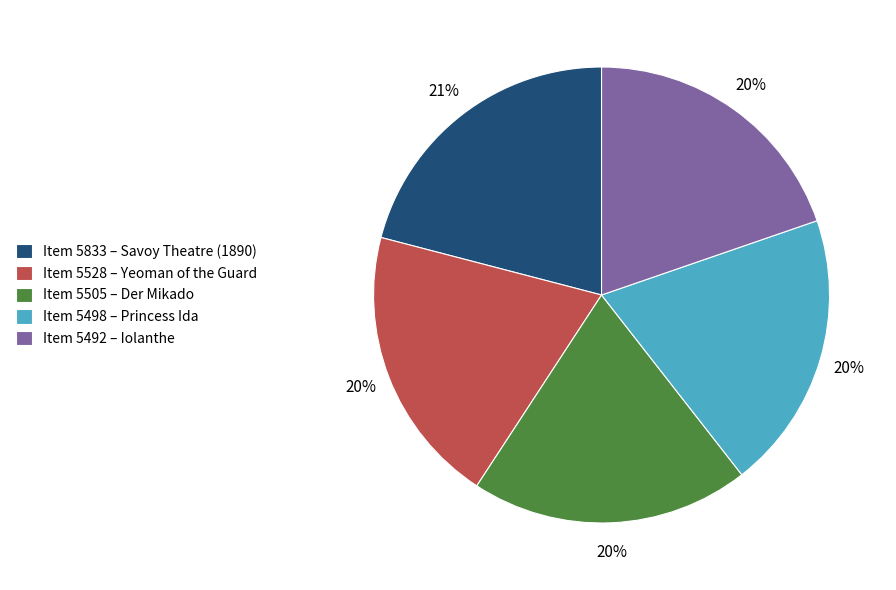

Combined, do Item 5833 – Savoy Theatre (1890) and Item 5528 – Yeoman of the Guard account for over 50%?

No